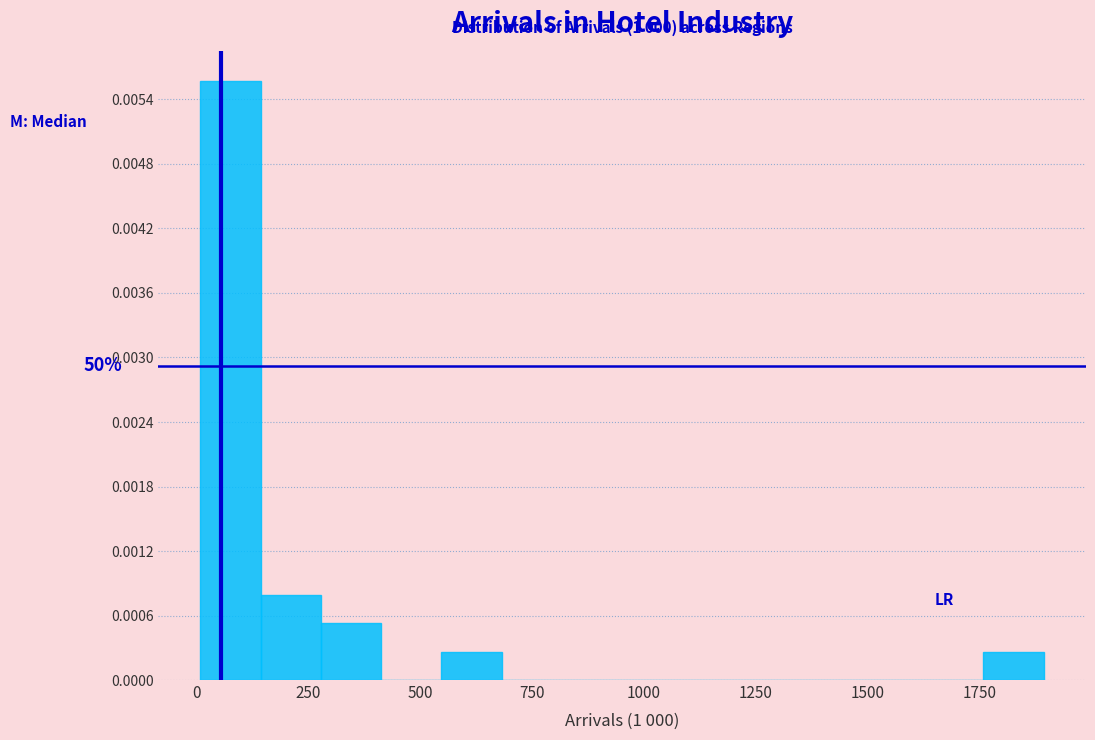

Around what value on the x-axis is the tallest bar? Give the approximate position of its centre, as read against the axis.

100